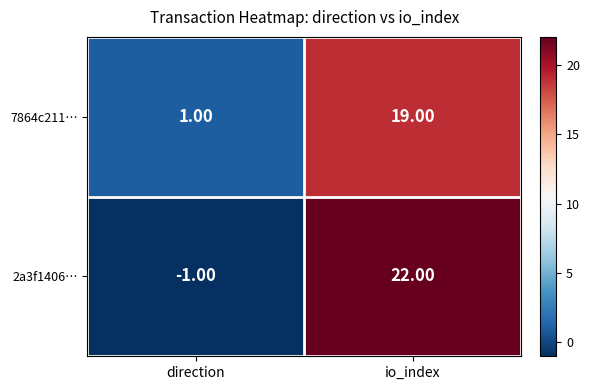

Which series has the largest total across all categories?

2a3f1406…